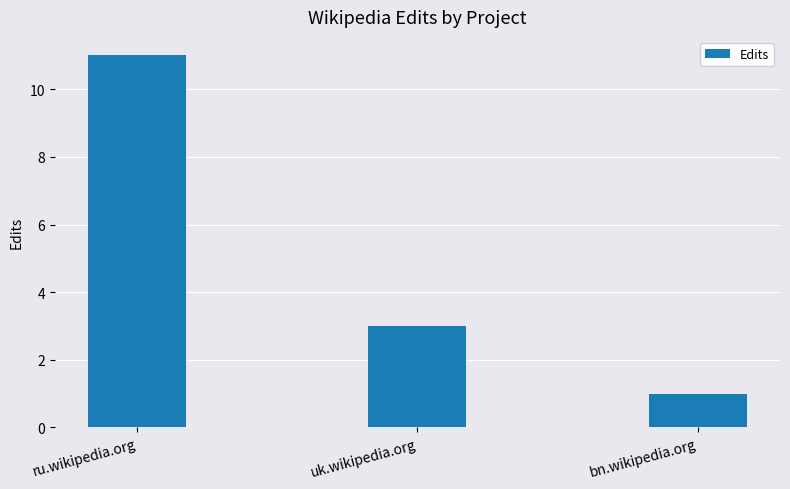

What is the change in value from ru.wikipedia.org to uk.wikipedia.org?

-8